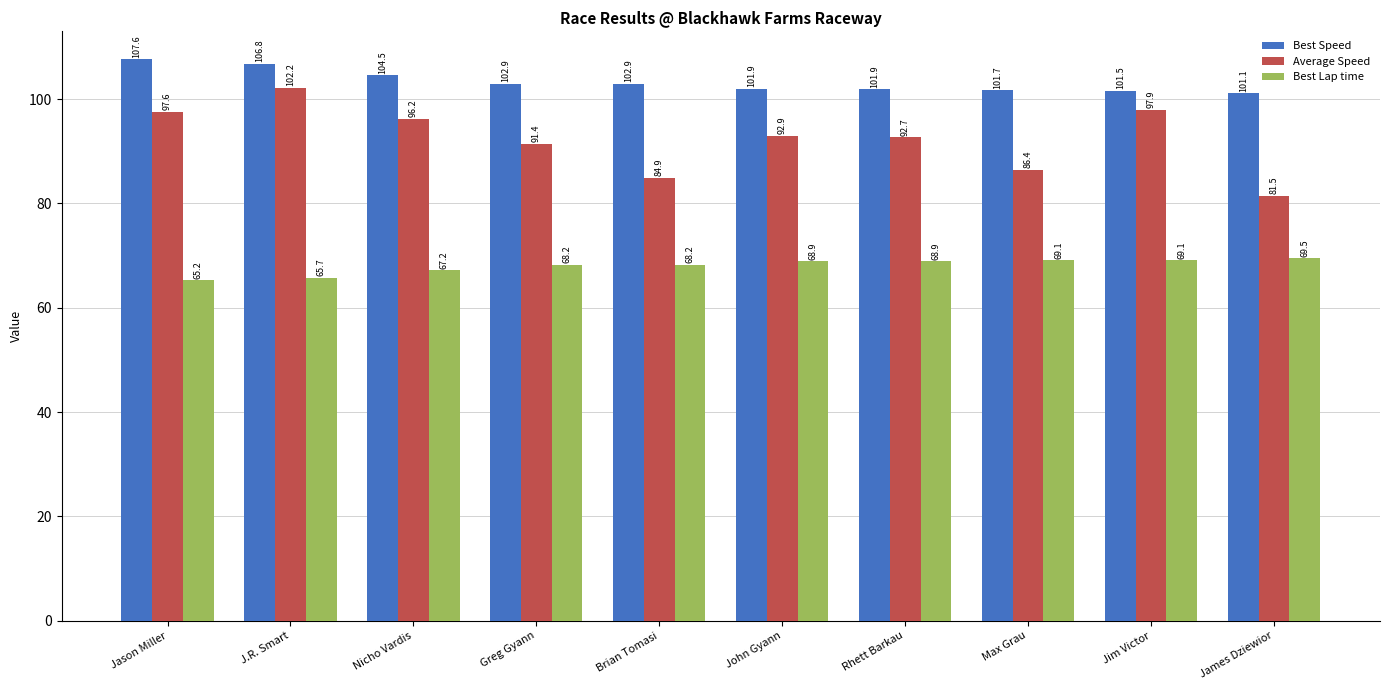

What is the difference between the maximum and second lowest values in the Best Speed series?

6.0